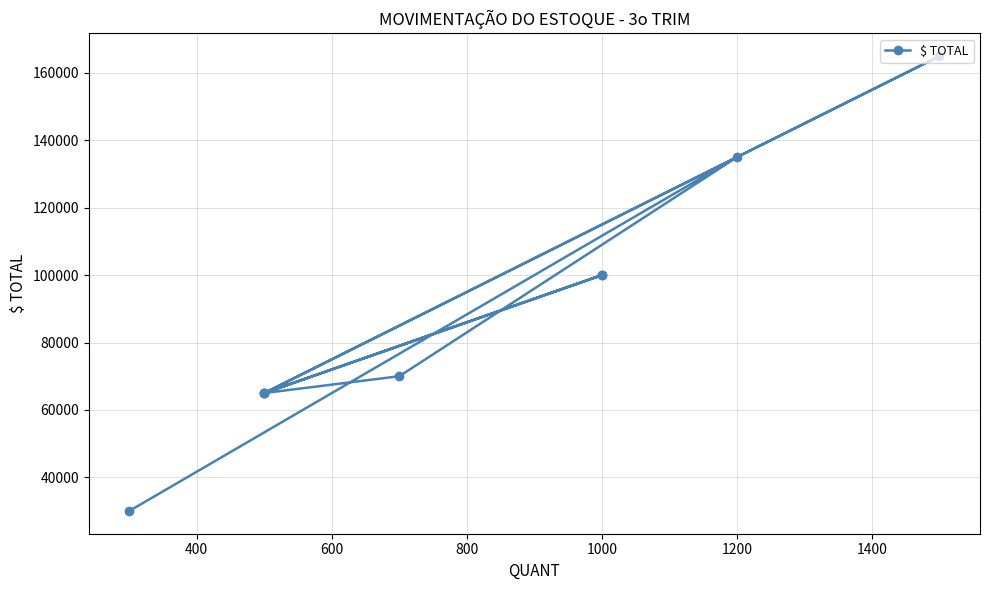

What is the difference between the maximum and minimum values?

135000